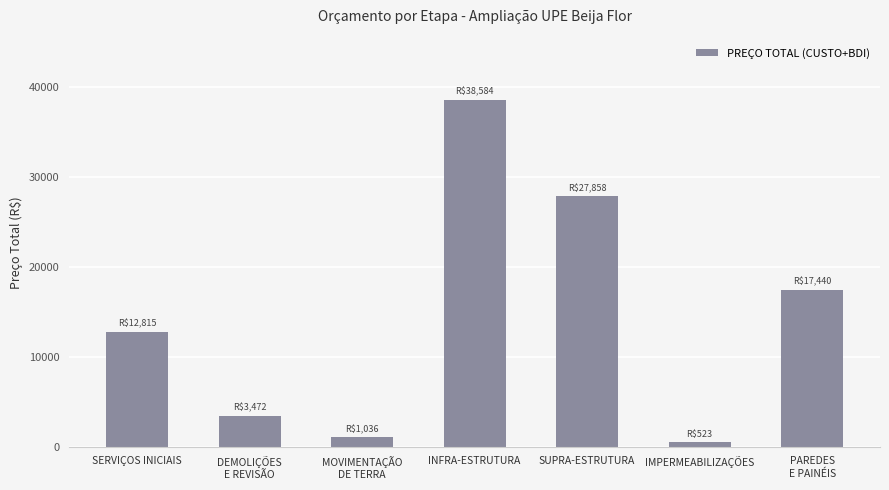

Reading right to left, what are all the values shown in this chart?

PAREDES
E PAINÉIS=17440.5	IMPERMEABILIZAÇÕES=522.8	SUPRA-ESTRUTURA=27858.0	INFRA-ESTRUTURA=38583.8	MOVIMENTAÇÃO
DE TERRA=1035.6	DEMOLIÇÕES
E REVISÃO=3471.7	SERVIÇOS INICIAIS=12815.2